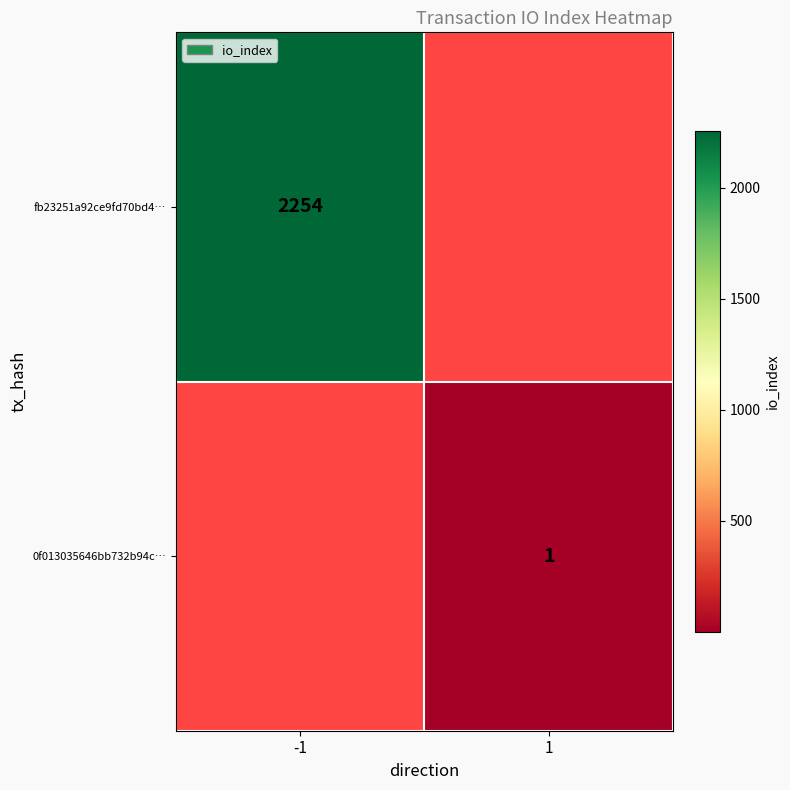

Is it true that fb23251a92ce9fd70bd4… equals 1291 at -1?

False